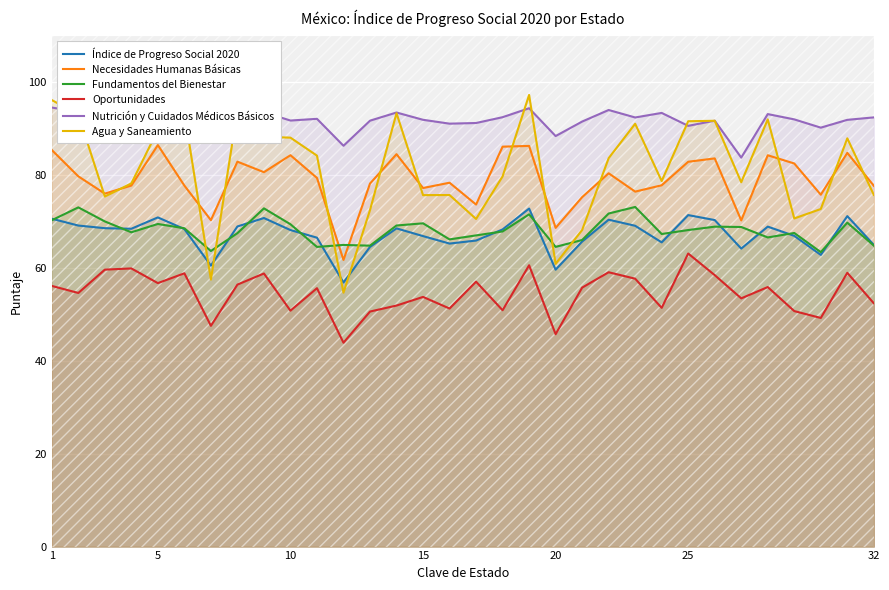

What is the sum of all Agua y Saneamiento values?

2599.3